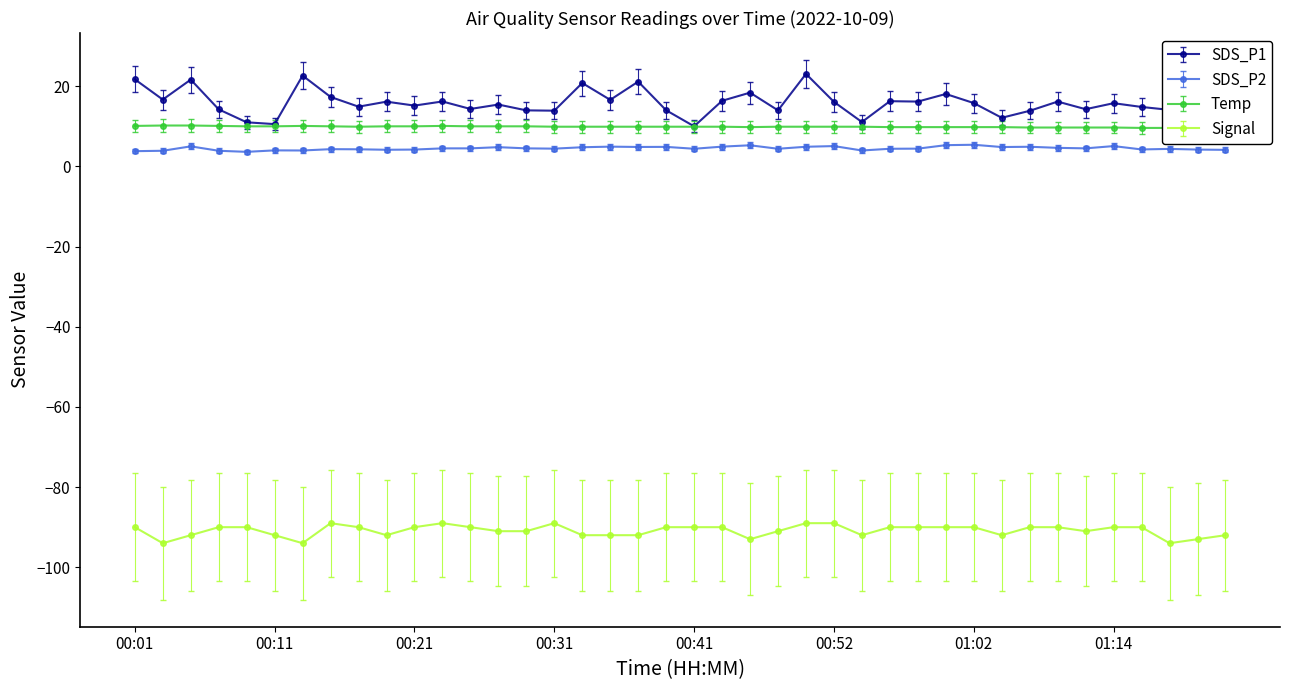

Is it true that SDS_P2 equals 5.3 at 00:03?

False